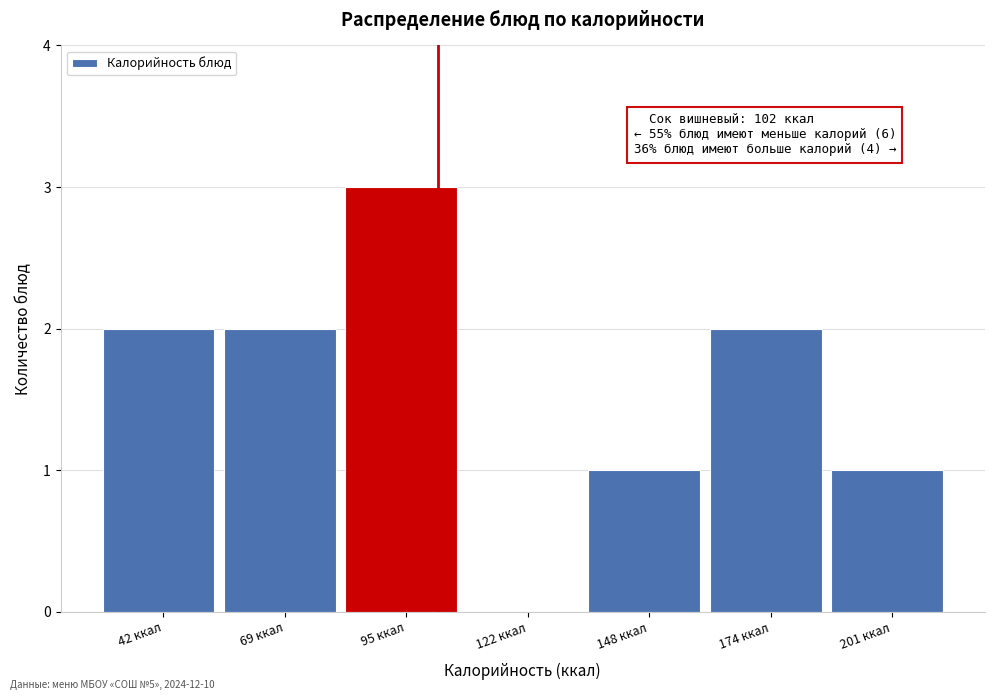

Which range on the x-axis has the tallest bar?

80 to 110